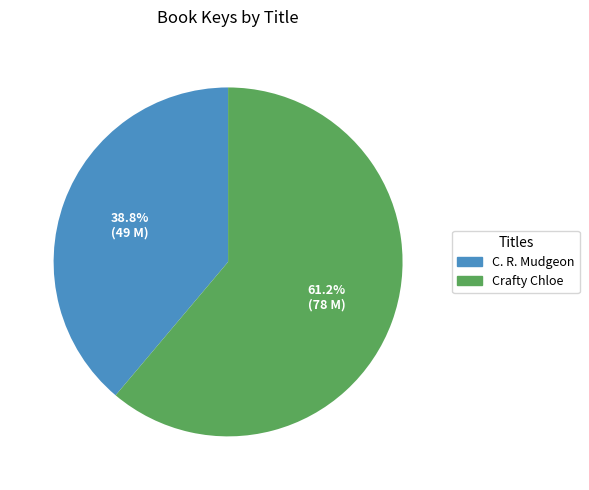

To the nearest percent, what portion does Crafty Chloe represent?

61%